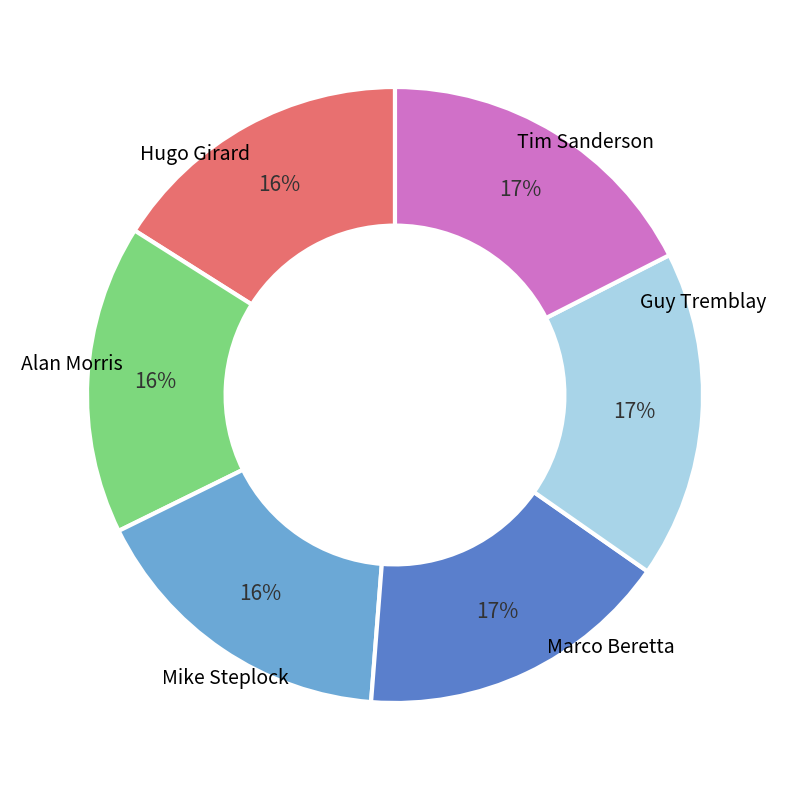

Does any single category account for the majority?

No